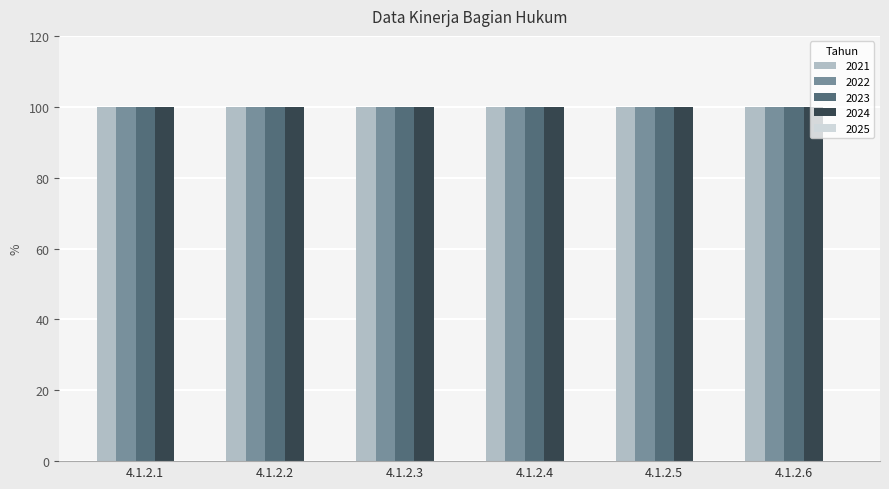

True or false: 2022 has a value of 100 at 4.1.2.2.

True